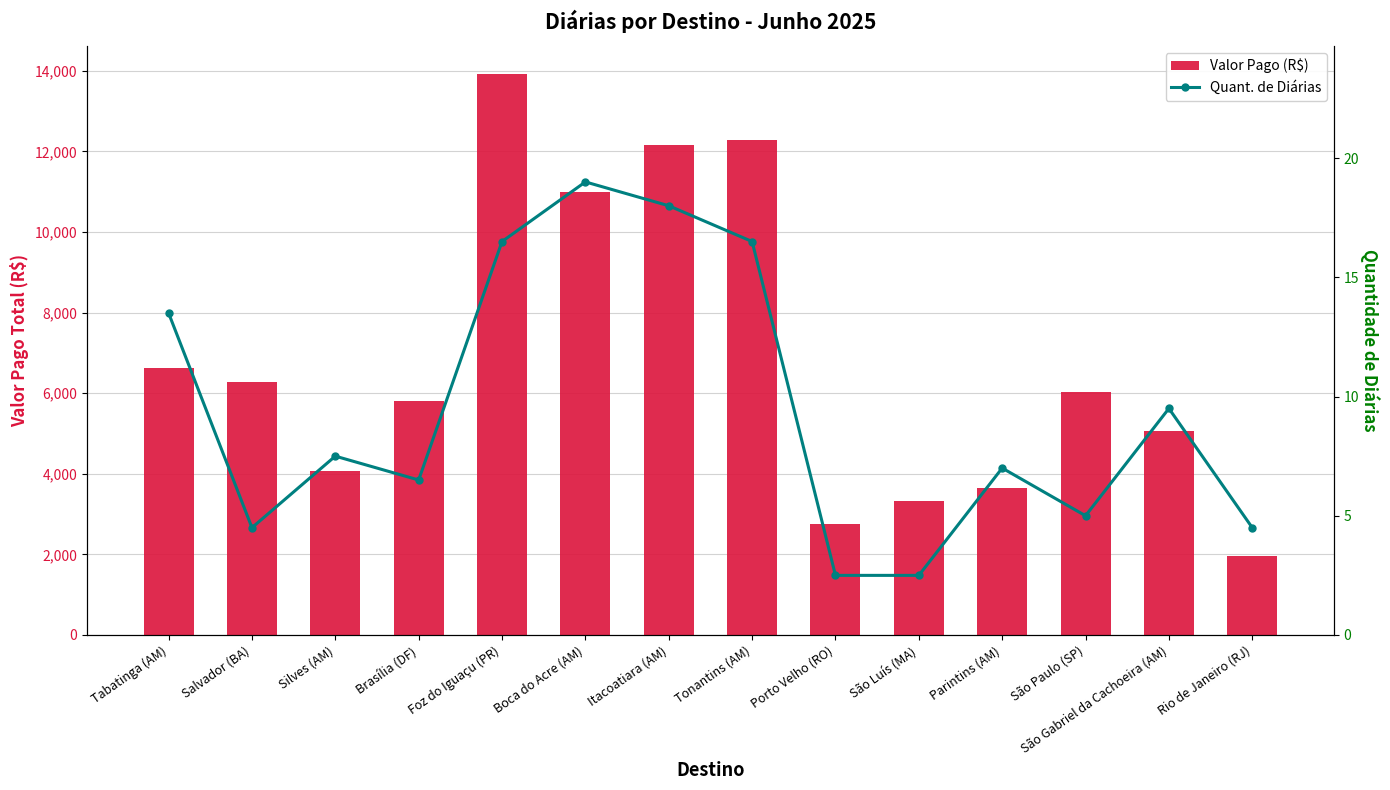

Reading left to right, extract all data points from this chart.

Valor Pago (R$): Tabatinga (AM)=6617.6	Salvador (BA)=6268.2	Silves (AM)=4060.5	Brasília (DF)=5799.8	Foz do Iguaçu (PR)=13917.1	Boca do Acre (AM)=10981.6	Itacoatiara (AM)=12146.3	Tonantins (AM)=12269.2	Porto Velho (RO)=2745.4	São Luís (MA)=3321.7	Parintins (AM)=3636.2	São Paulo (SP)=6038.6	São Gabriel da Cachoeira (AM)=5066.5	Rio de Janeiro (RJ)=1965.6
Quant. de Diárias: Tabatinga (AM)=13.5	Salvador (BA)=4.5	Silves (AM)=7.5	Brasília (DF)=6.5	Foz do Iguaçu (PR)=16.5	Boca do Acre (AM)=19.0	Itacoatiara (AM)=18.0	Tonantins (AM)=16.5	Porto Velho (RO)=2.5	São Luís (MA)=2.5	Parintins (AM)=7.0	São Paulo (SP)=5.0	São Gabriel da Cachoeira (AM)=9.5	Rio de Janeiro (RJ)=4.5